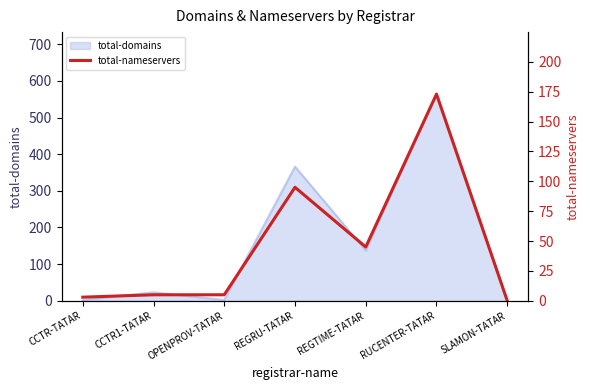

True or false: total-domains has a value of 564 at RUCENTER-TATAR.

True